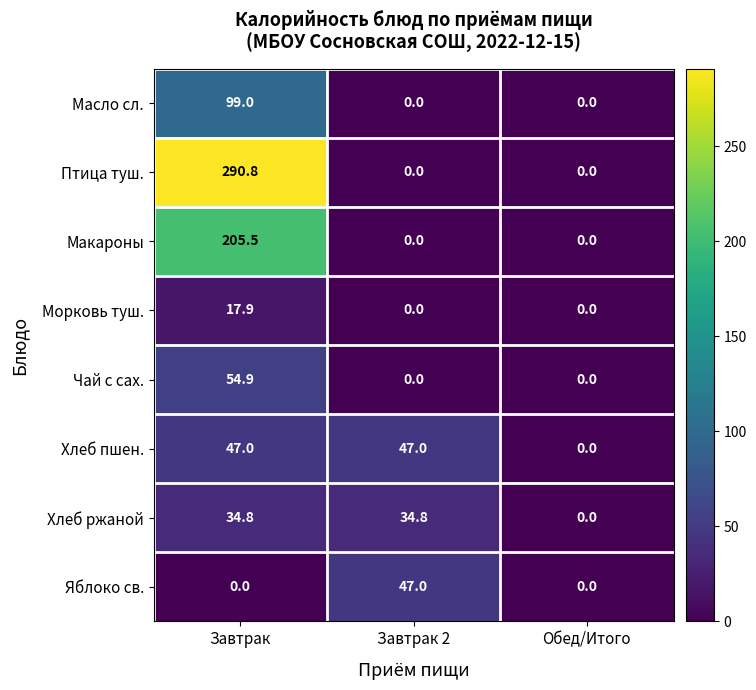

What is the difference between the maximum and minimum values in the Масло сл. series?

99.0